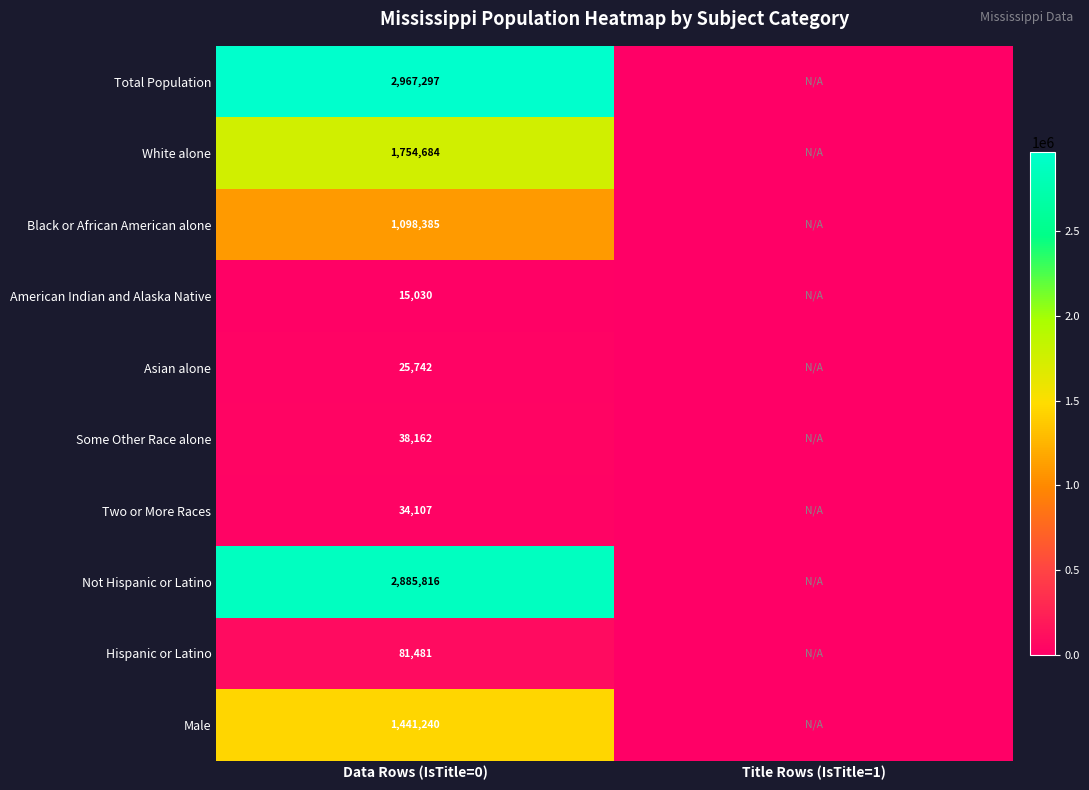

Which has a higher value, Title Rows (IsTitle=1) or Data Rows (IsTitle=0)?

Data Rows (IsTitle=0)